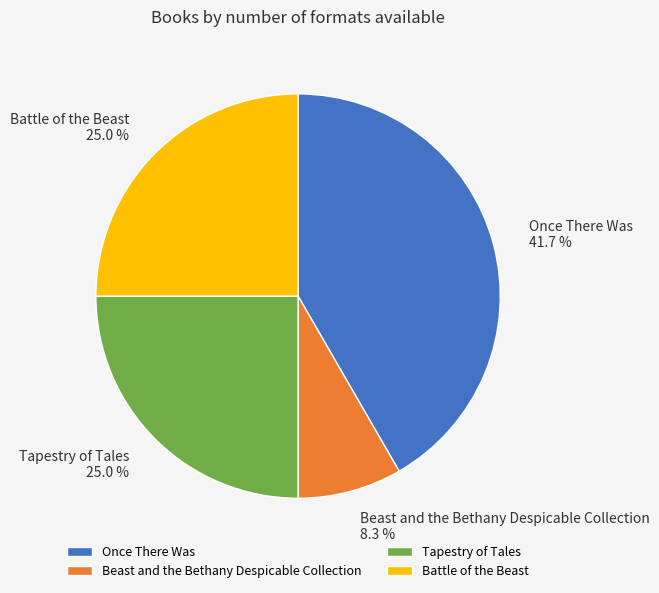

Which has a higher value, Beast and the Bethany Despicable Collection or Once There Was?

Once There Was